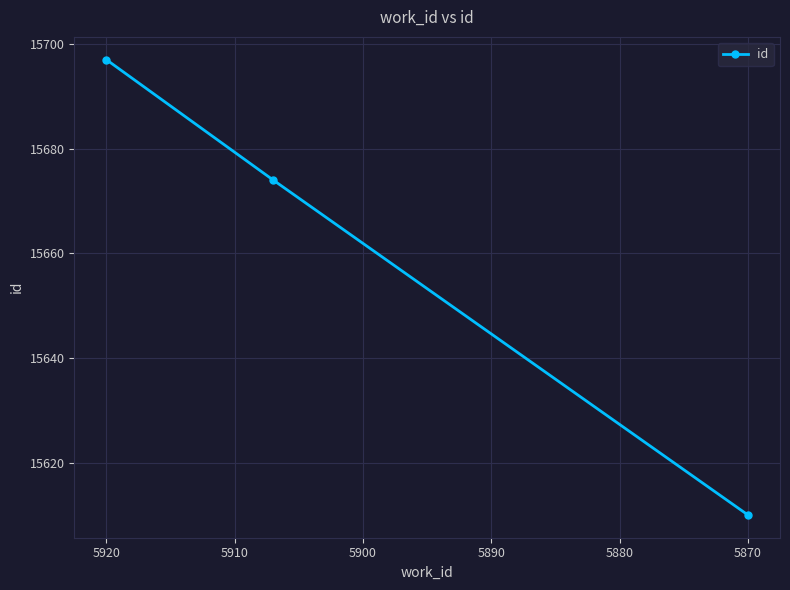

What is the approximate value at 5870, to the nearest 5?

15610